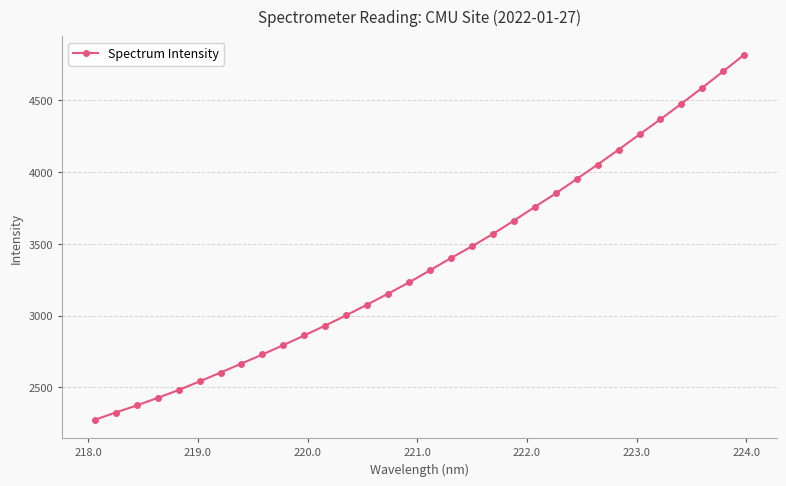

What is the difference between the second highest and second lowest values?

2379.2